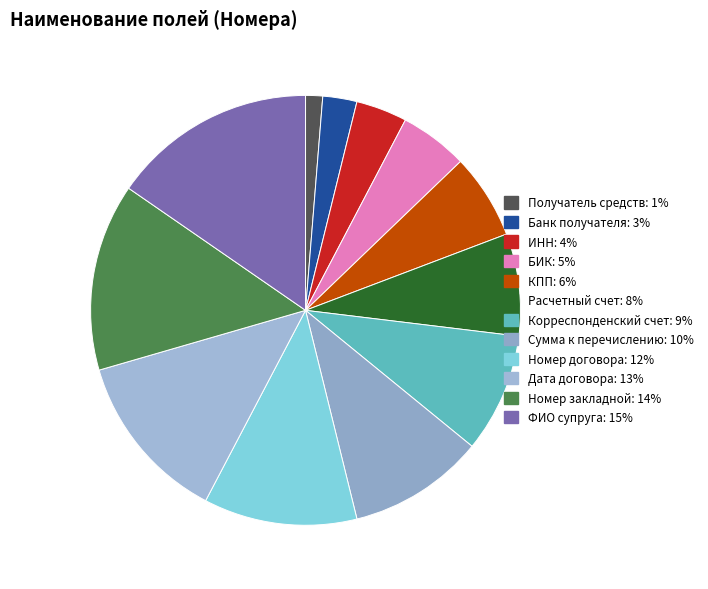

The ИНН slice represents 1% of the pie. True or false?

False